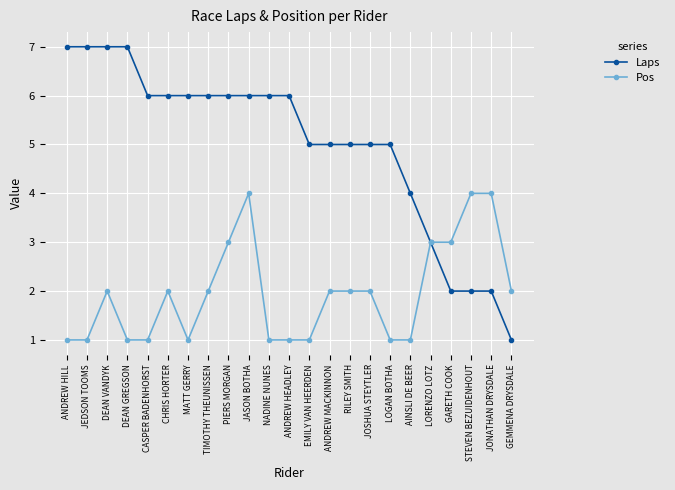

What is the sum of all Pos values?

45